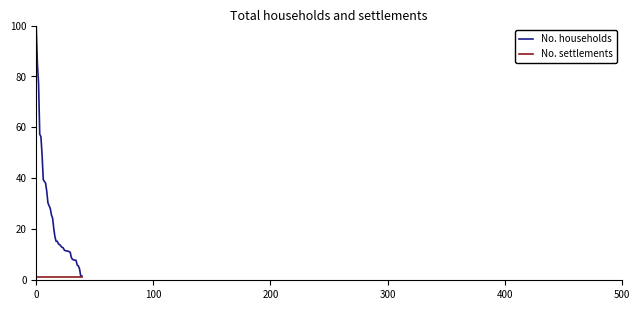

Which series has the widest spread of values?

No. households